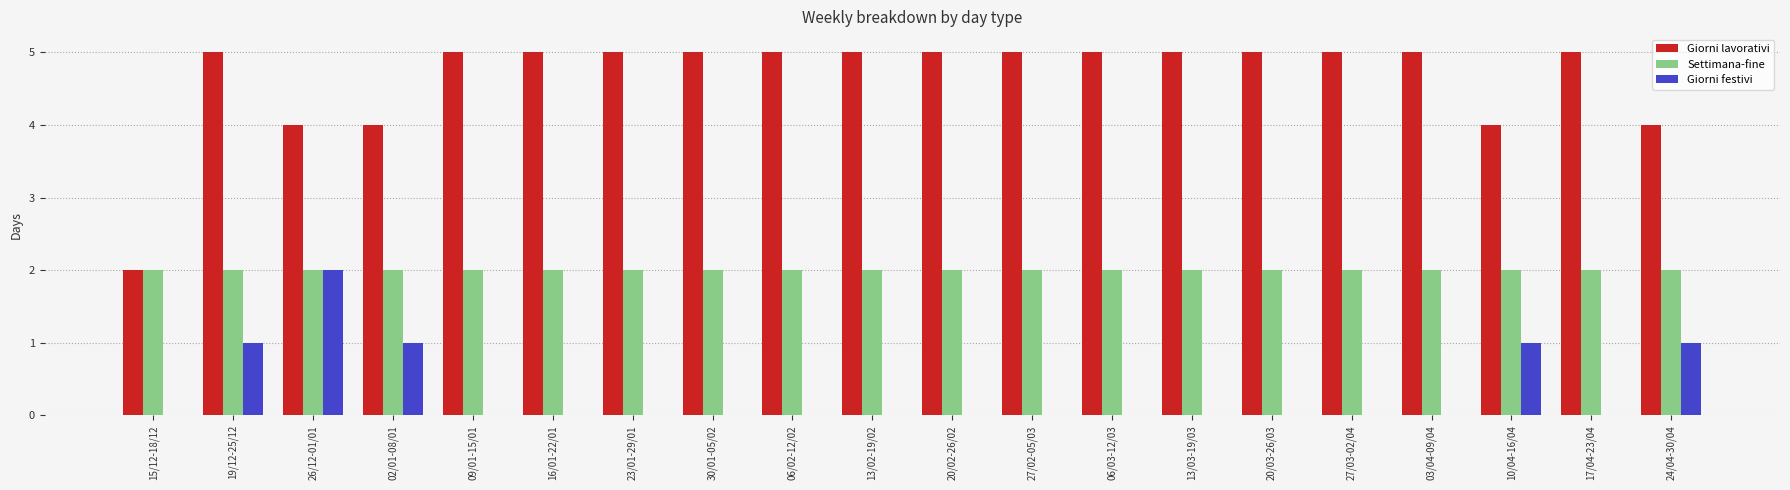

What is the sum of all Giorni lavorativi values?

93